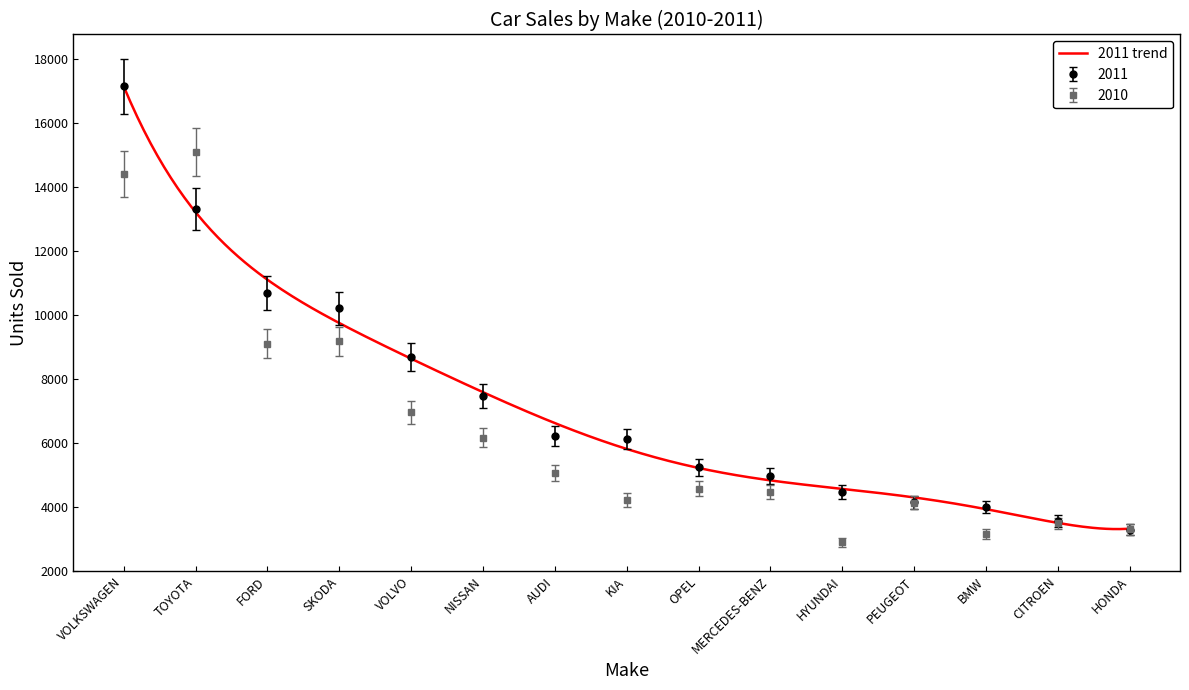

Between AUDI and PEUGEOT, which is larger?

AUDI